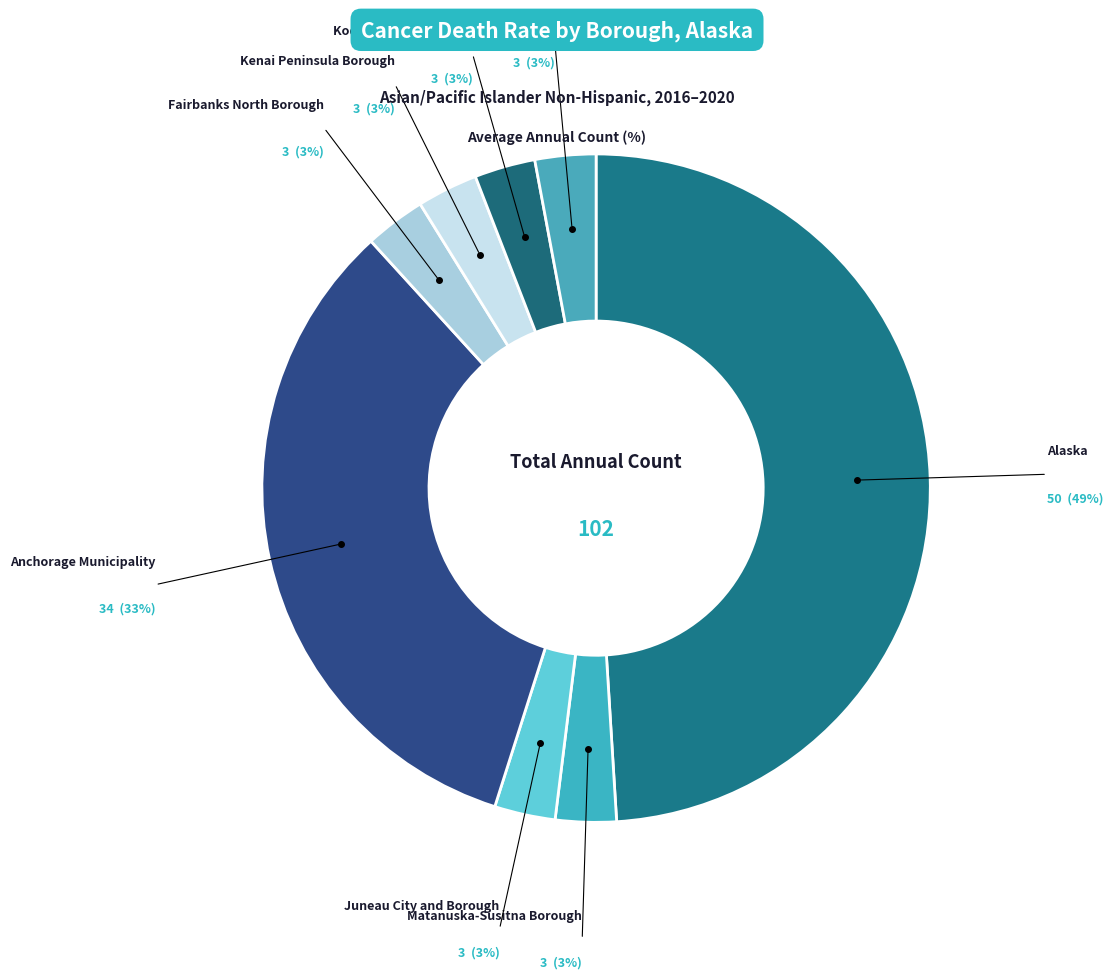

How many slices are in this pie chart?

8